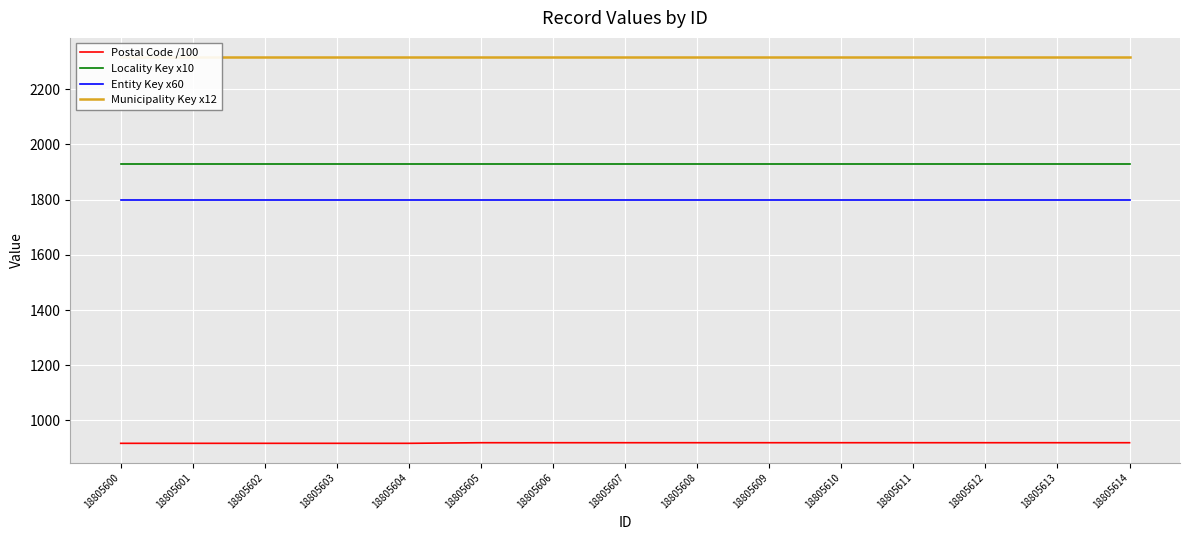

True or false: Locality Key x10 has more than 1 interior local peaks.

False